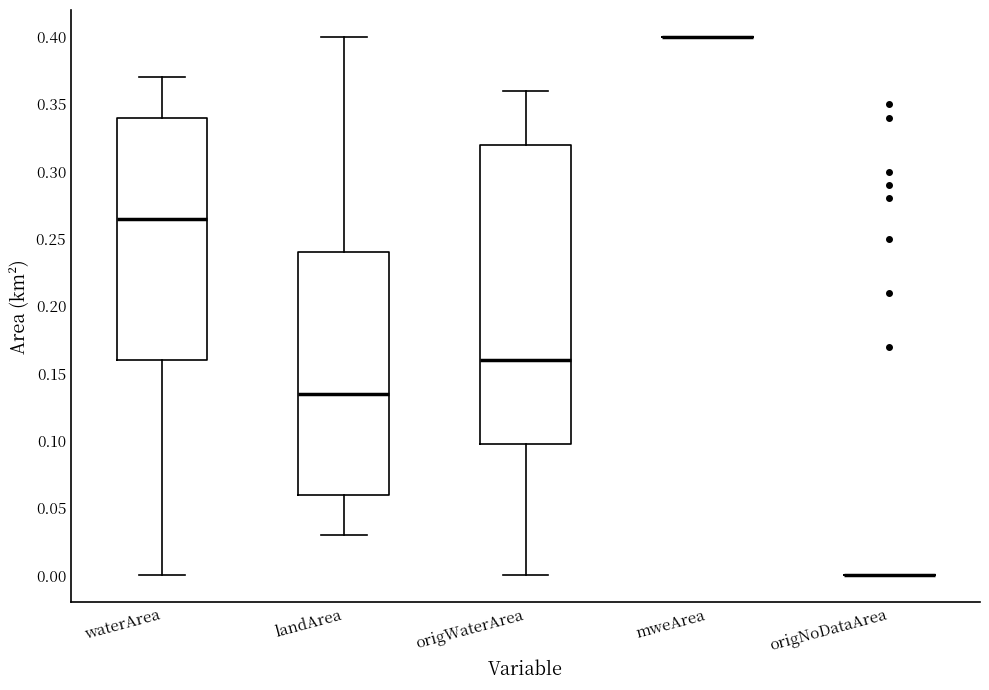

Reading left to right, transcribe this box plot: for each box, give where its median line is, the range the box spans, and where its two whiskers end, as read against the y-axis. The values are not printed on the chart, so give them approximately, as read against the axis.

waterArea: median 0.265, box 0.160 to 0.340, whiskers 0.000 to 0.370
landArea: median 0.135, box 0.060 to 0.240, whiskers 0.030 to 0.400
origWaterArea: median 0.160, box 0.100 to 0.320, whiskers 0.000 to 0.360
mweArea: box collapsed to a line at 0.400, whiskers 0.400 to 0.400
origNoDataArea: box collapsed to a line at 0.000, whiskers 0.000 to 0.000